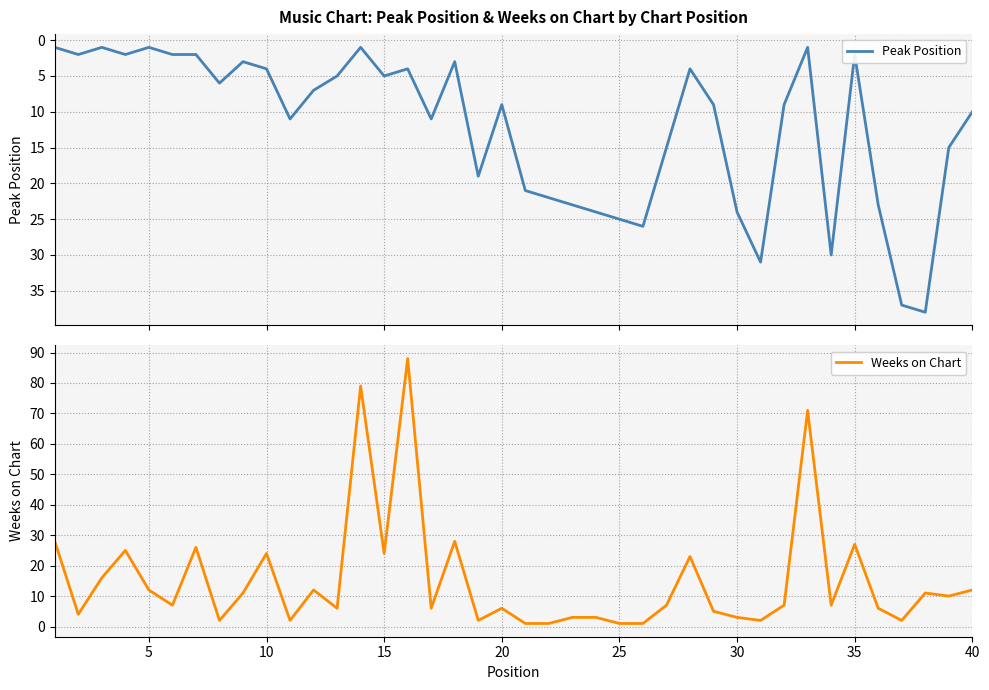

How many data points in Weeks on Chart are above 7?

18